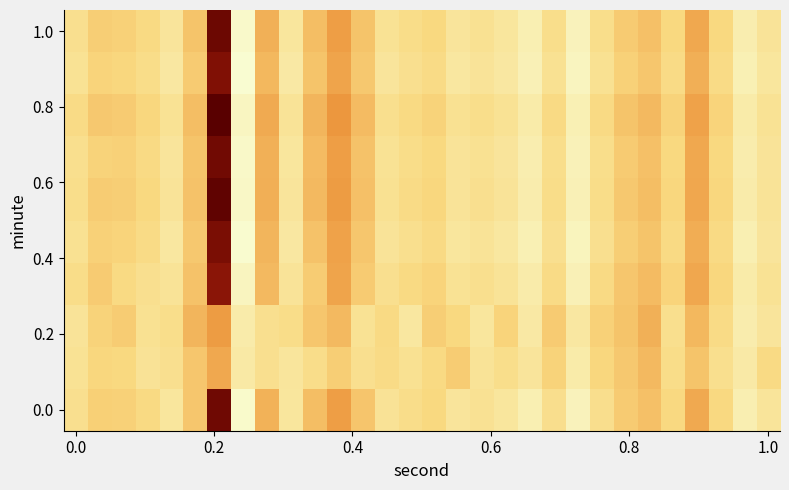

What is the greatest value displayed?

-122.5